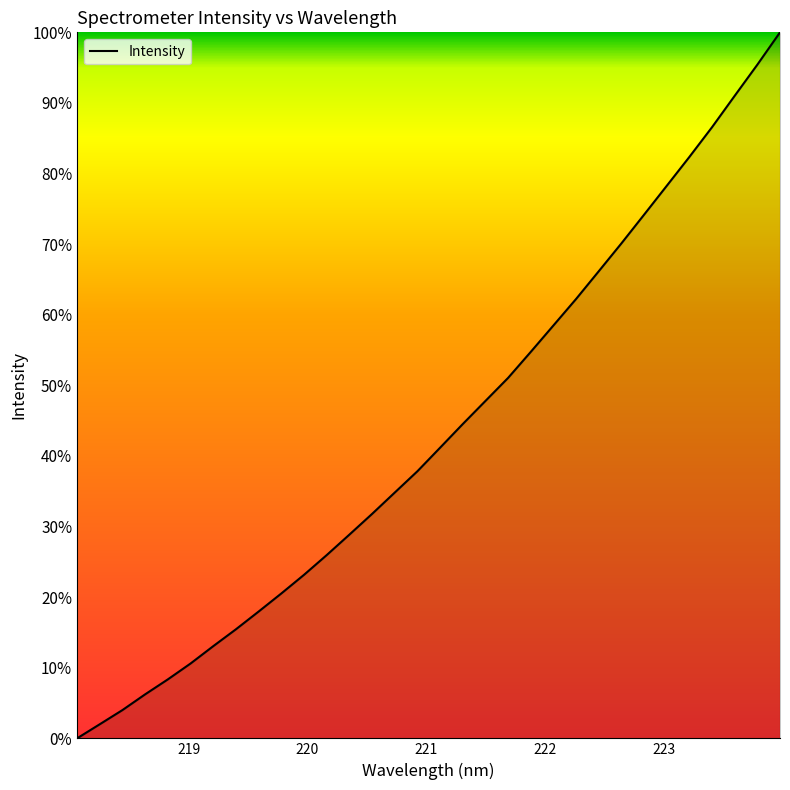

What is the difference between the maximum and minimum values?

100.0